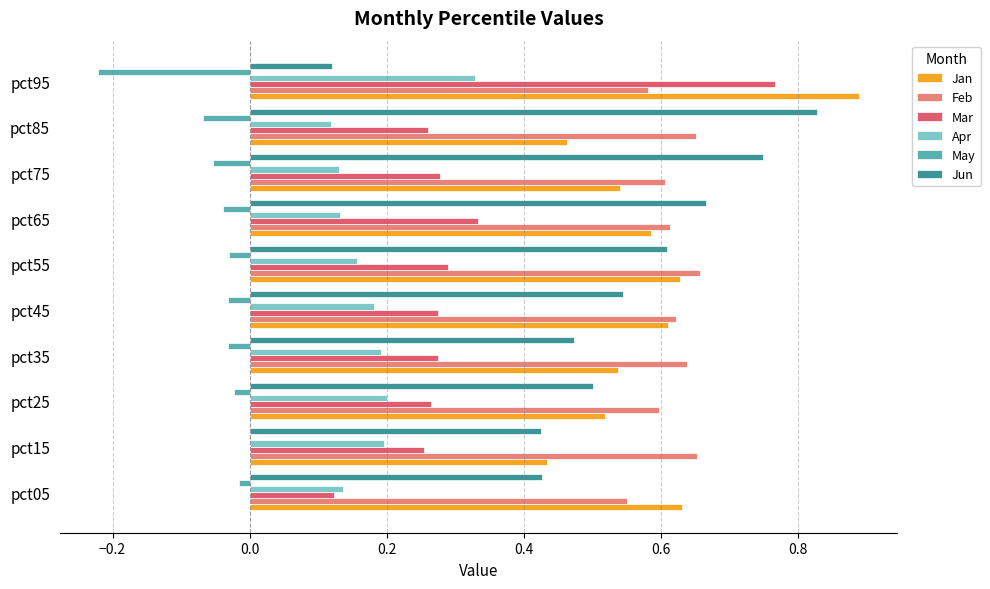

What is the greatest value displayed?

0.9